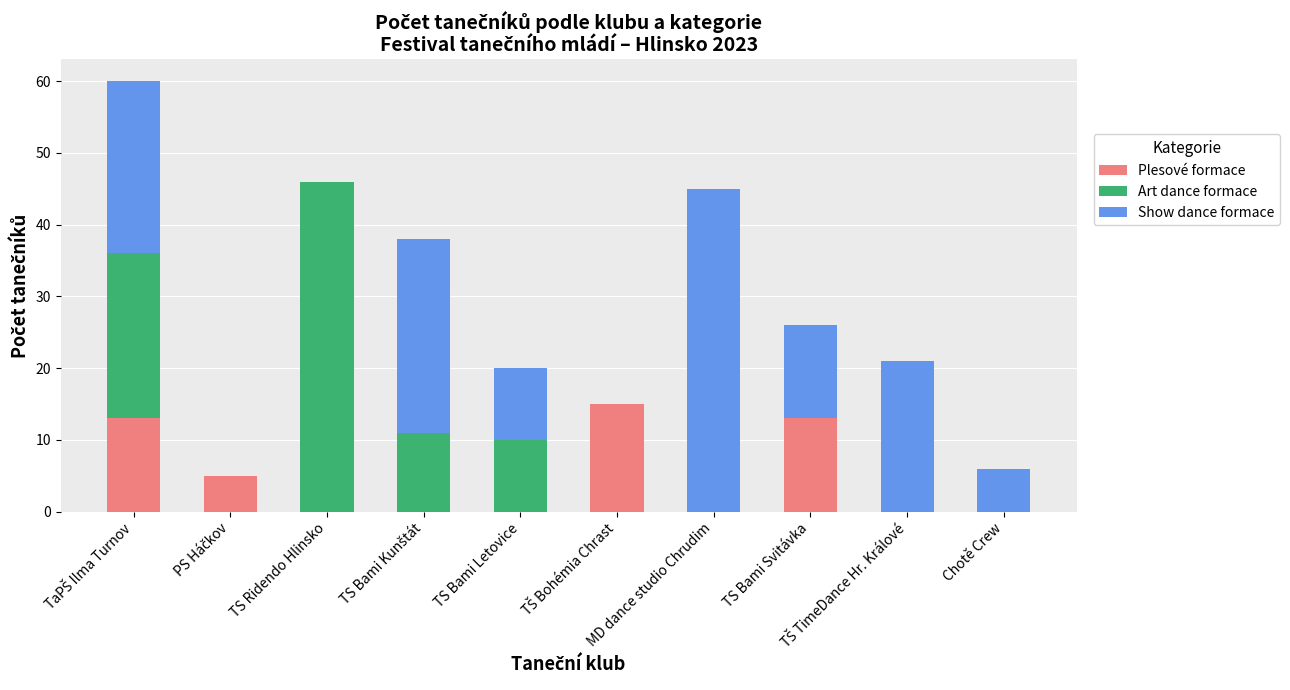

What is the highest value of the Plesové formace series?

15